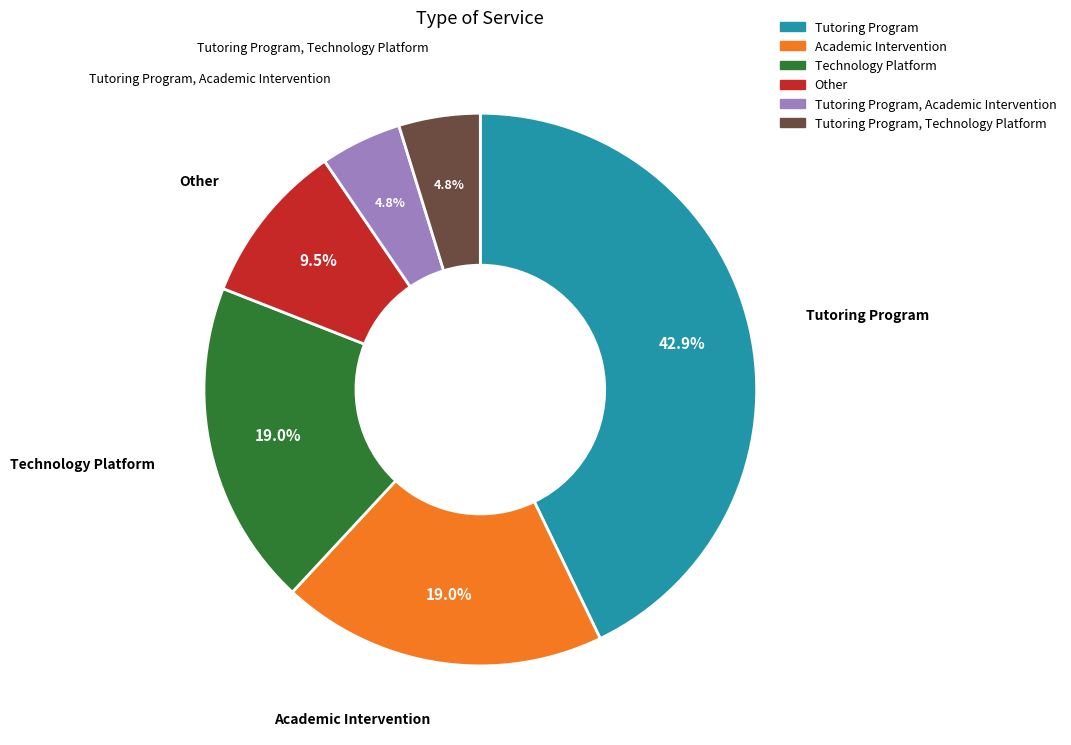

How many segments does this pie chart have?

6